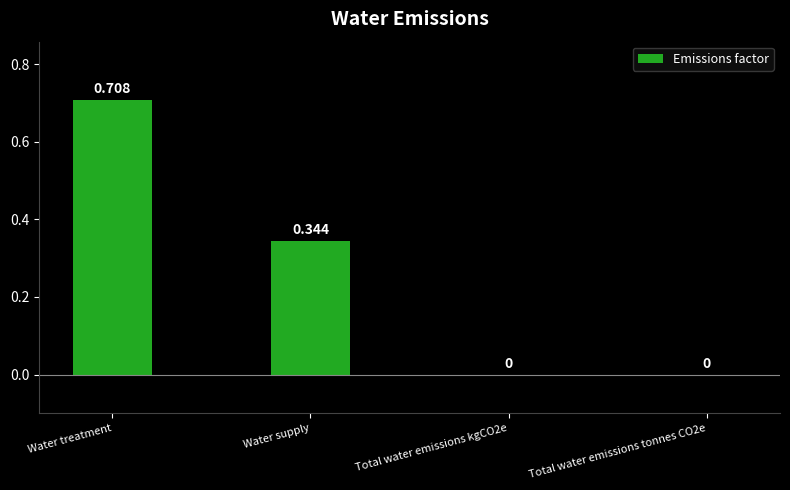

Which category has the highest value across all series?

Water treatment